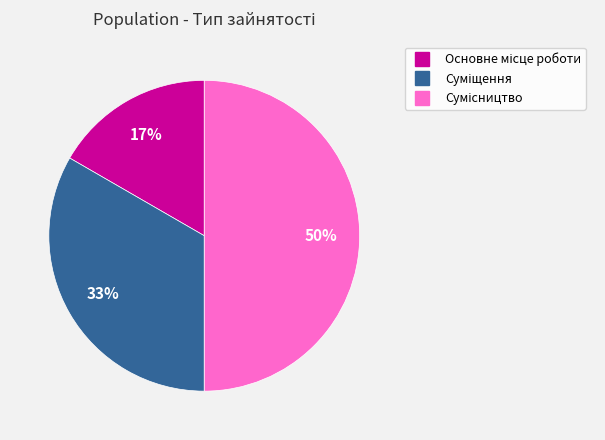

To the nearest percent, what is the difference between the largest and smallest slice percentages?

33%